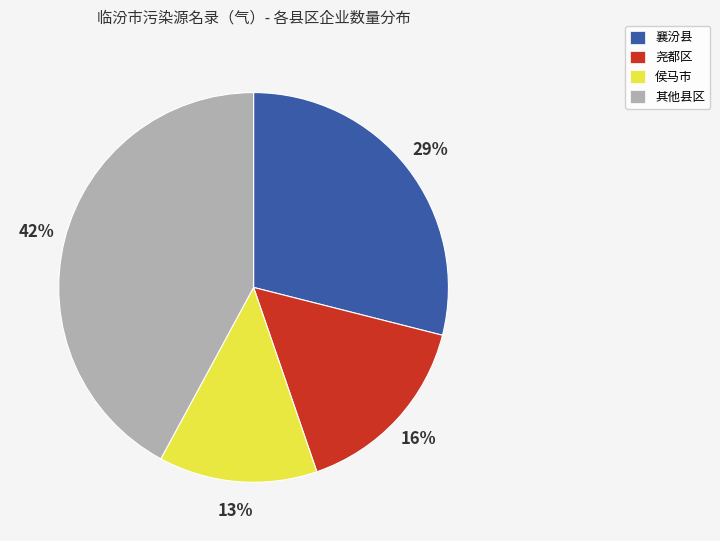

How many segments does this pie chart have?

4